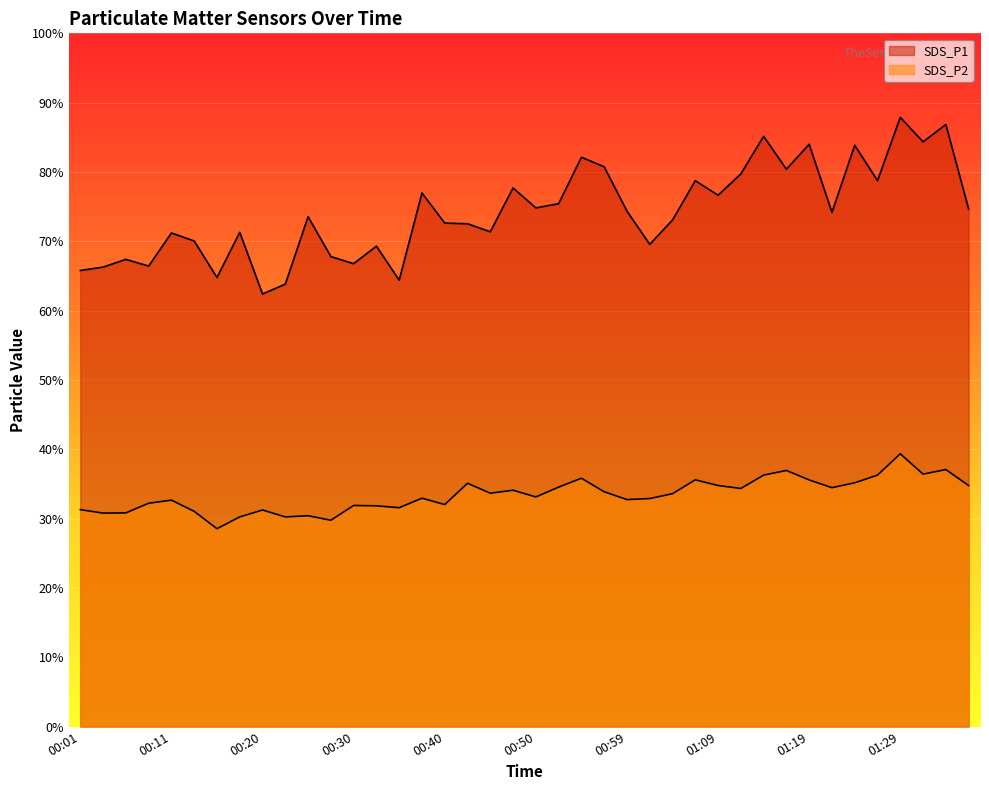

What position from the right is 01:34?

2